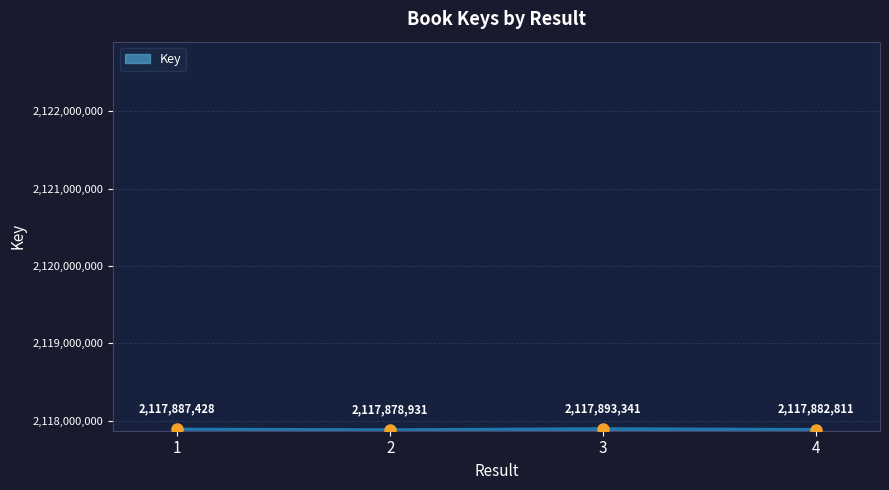

Reading left to right, list all the values displayed in this chart.

1=2117887428	2=2117878931	3=2117893341	4=2117882811